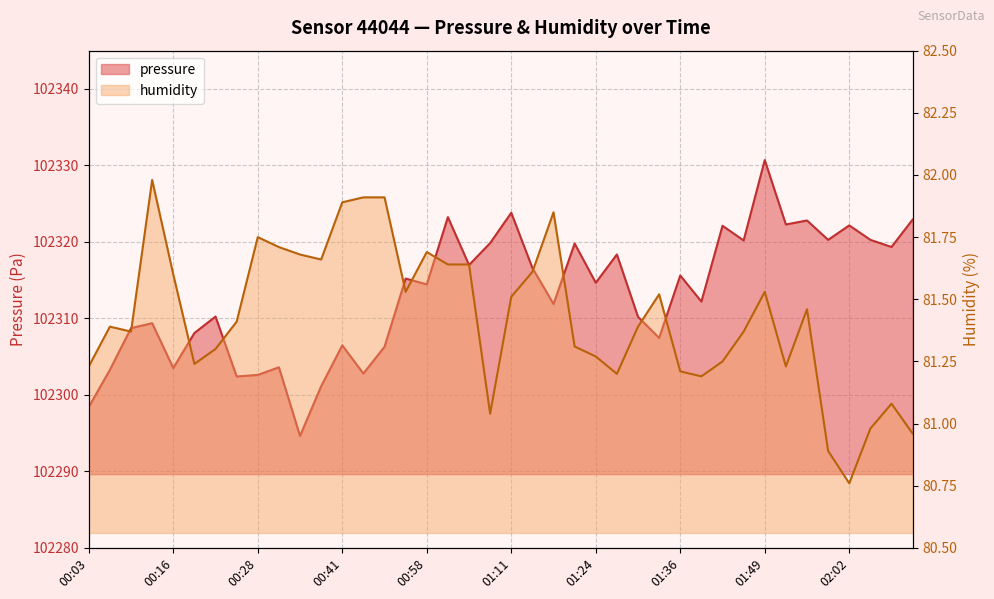

What position from the left is 01:49?

33